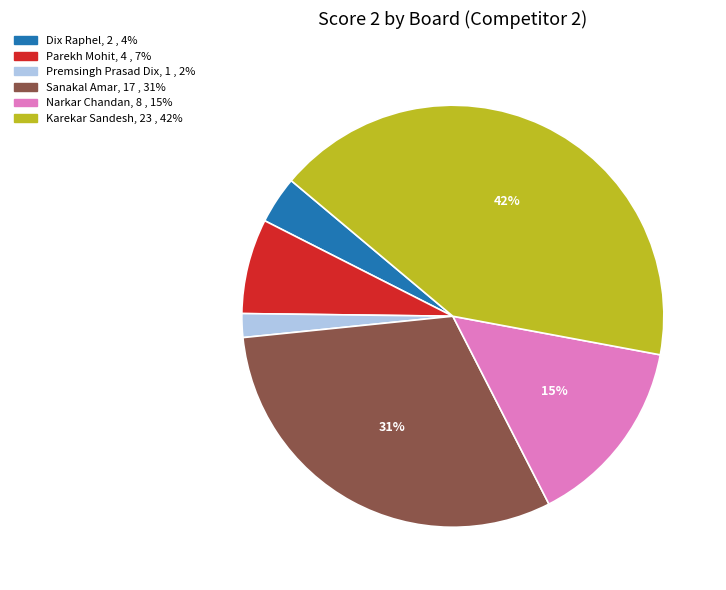

To the nearest percent, what is the difference between the largest and smallest slice percentages?

40%